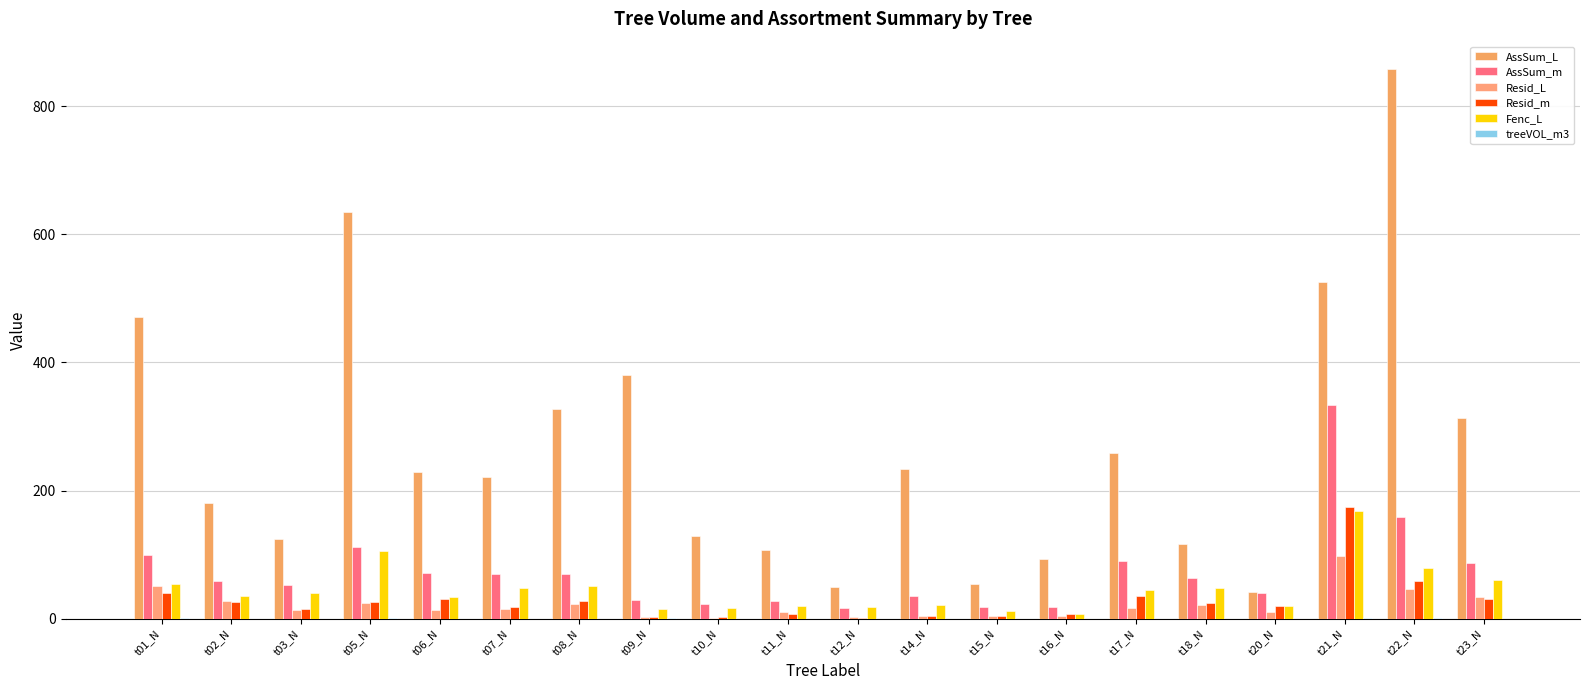

How many data points in Fenc_L are above 40?

10